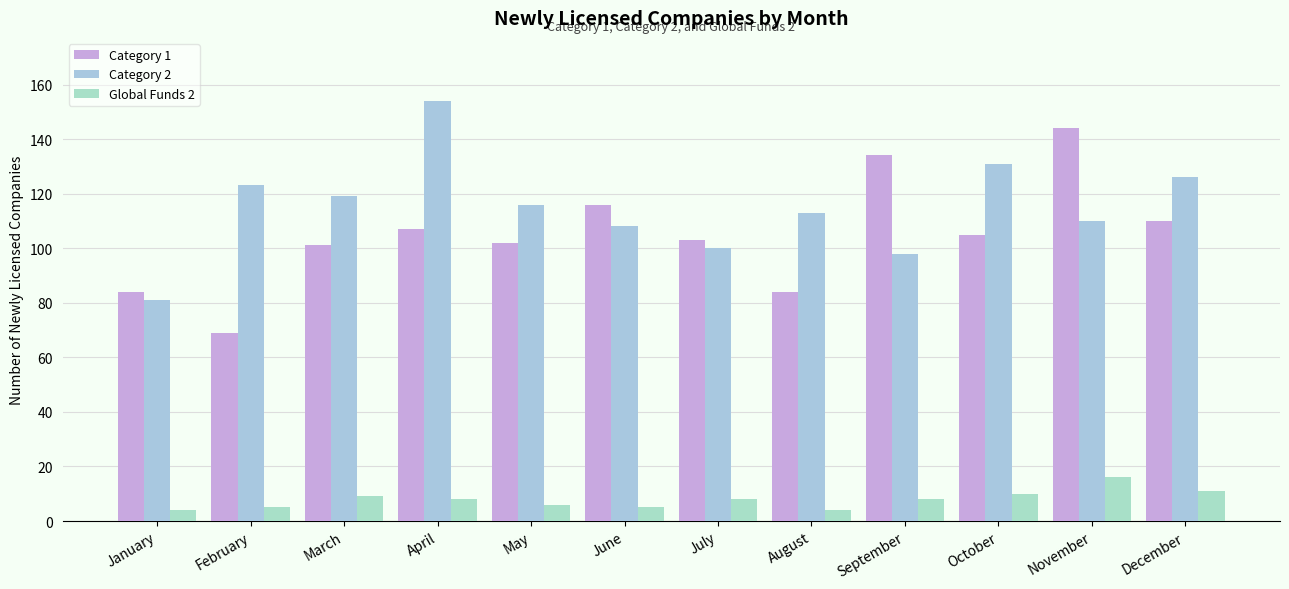

Reading left to right, what are all the values shown in this chart?

Category 1: 84	69	101	107	102	116	103	84	134	105	144	110
Category 2: 81	123	119	154	116	108	100	113	98	131	110	126
Global Funds 2: 4	5	9	8	6	5	8	4	8	10	16	11